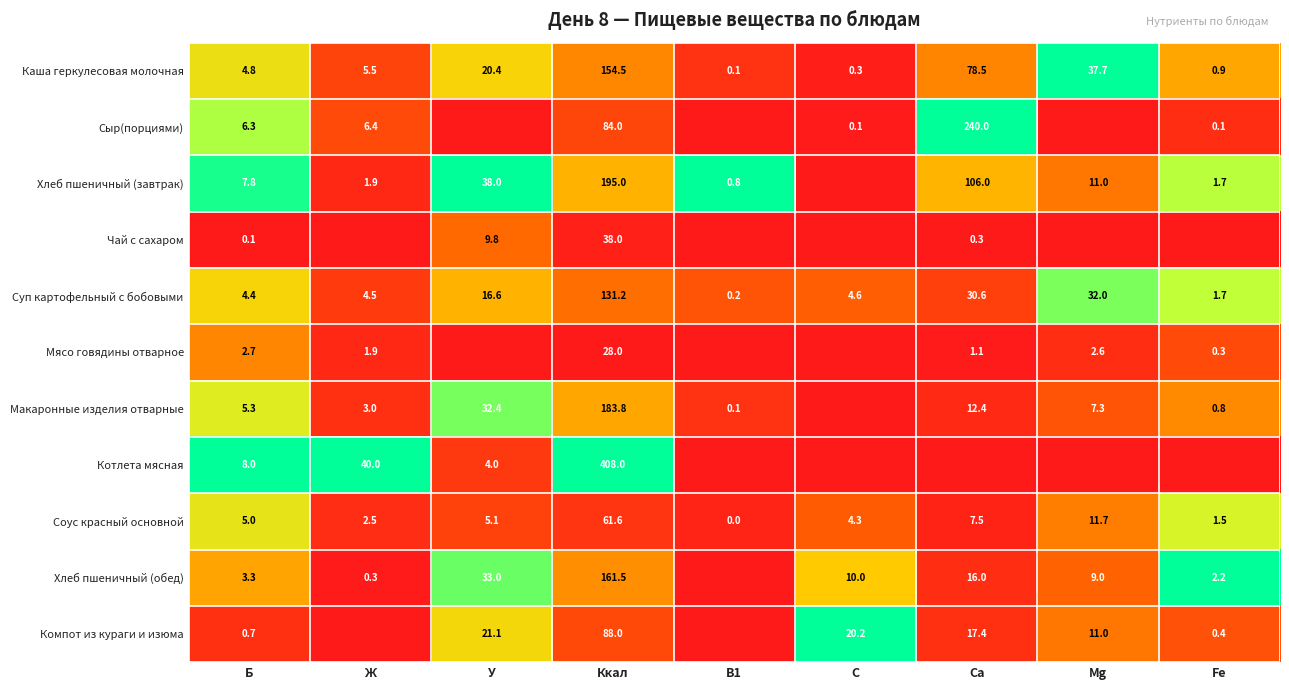

What is the sum of the Сыр(порциями) values at Fe and Ж?

6.5